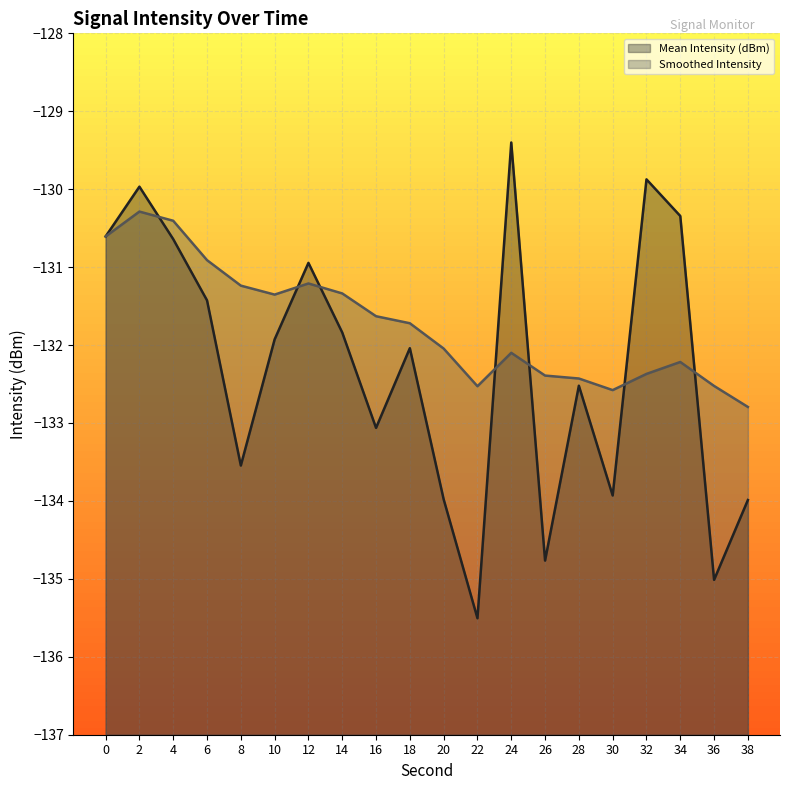

Read the Mean Intensity (dBm) value at 8.

-133.5